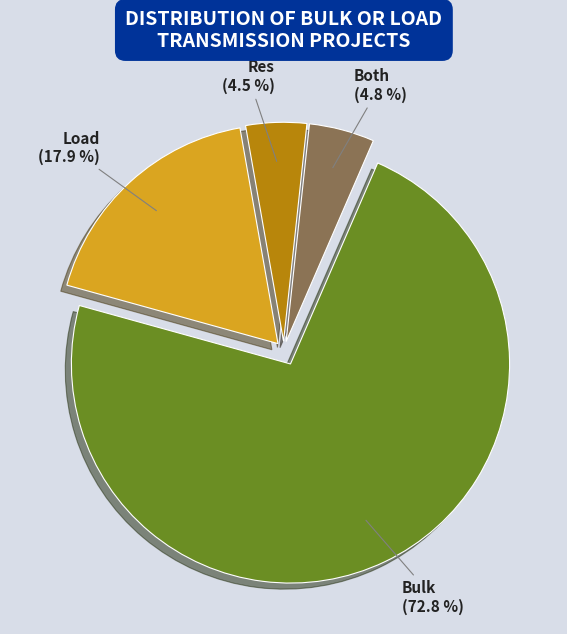

Is there a majority slice in this chart?

Yes